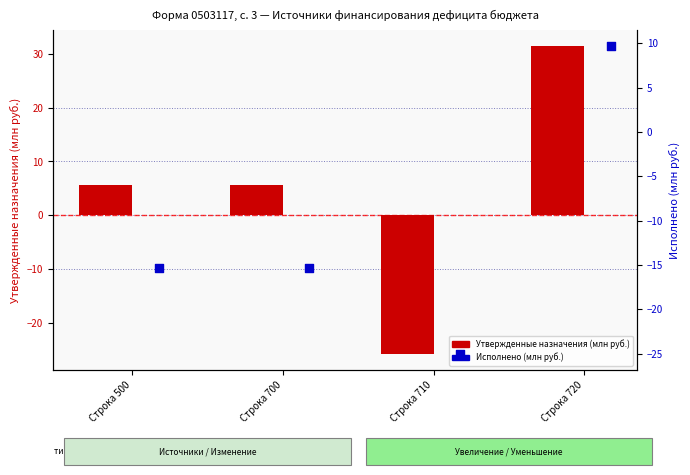

At which category is the sum across all series the highest?

Строка 720